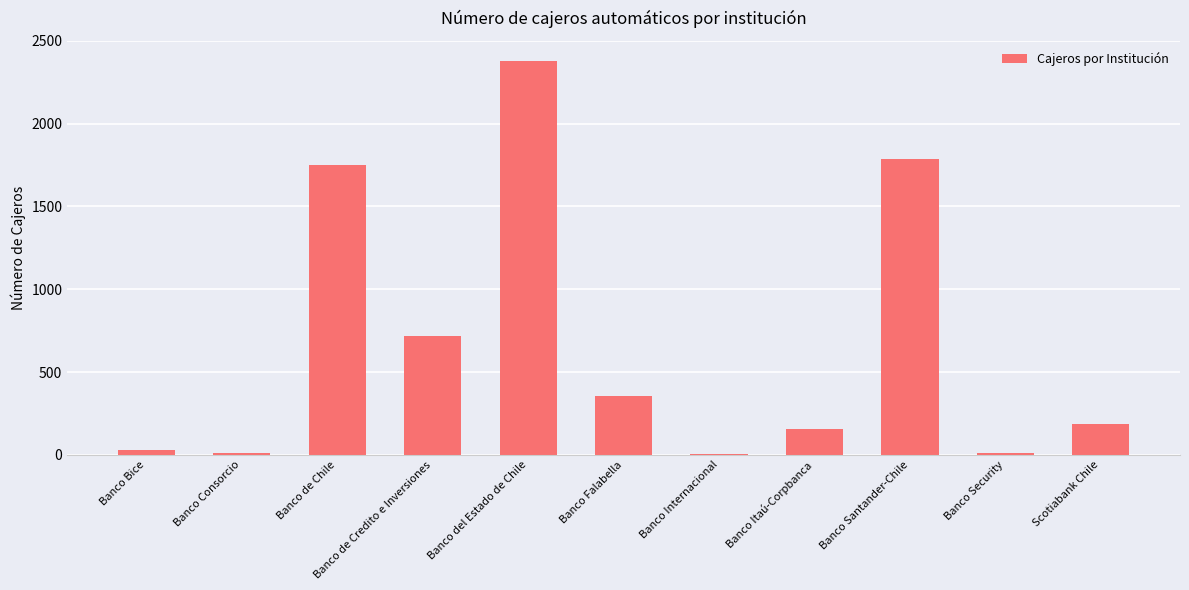

How many data points does each series have?

11